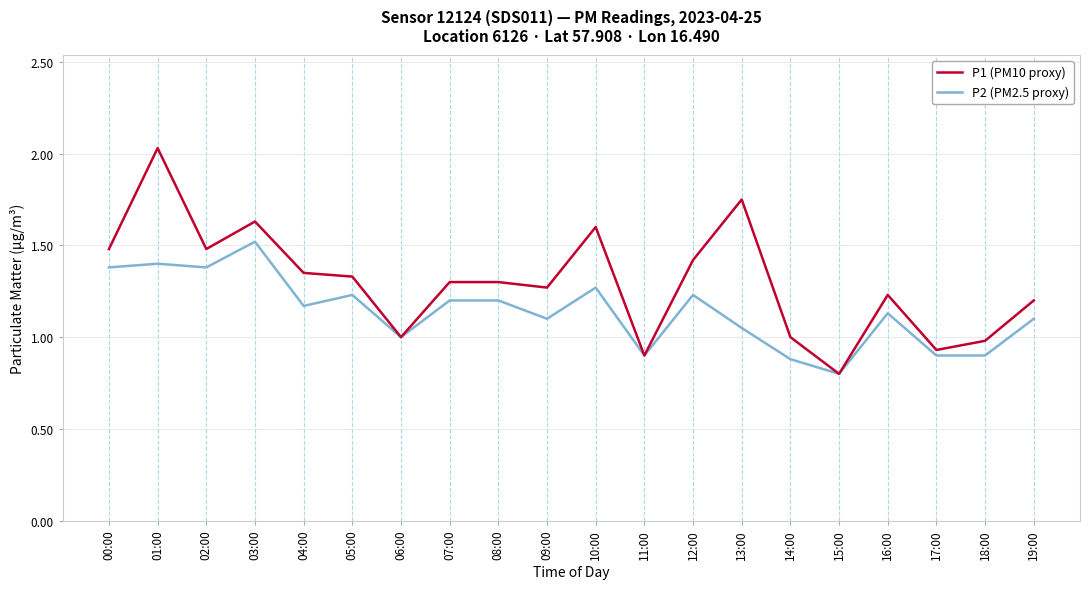

Rank the series by their maximum value, from highest to lowest.

P1 (PM10 proxy), P2 (PM2.5 proxy)